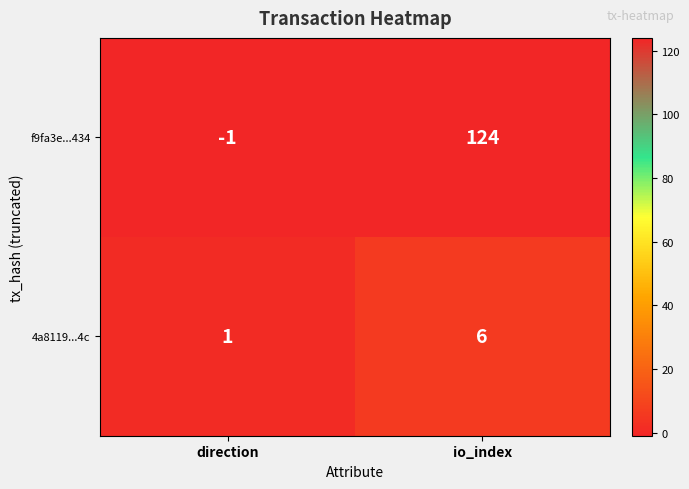

The value of f9fa3e...434 at direction is 0. True or false?

False